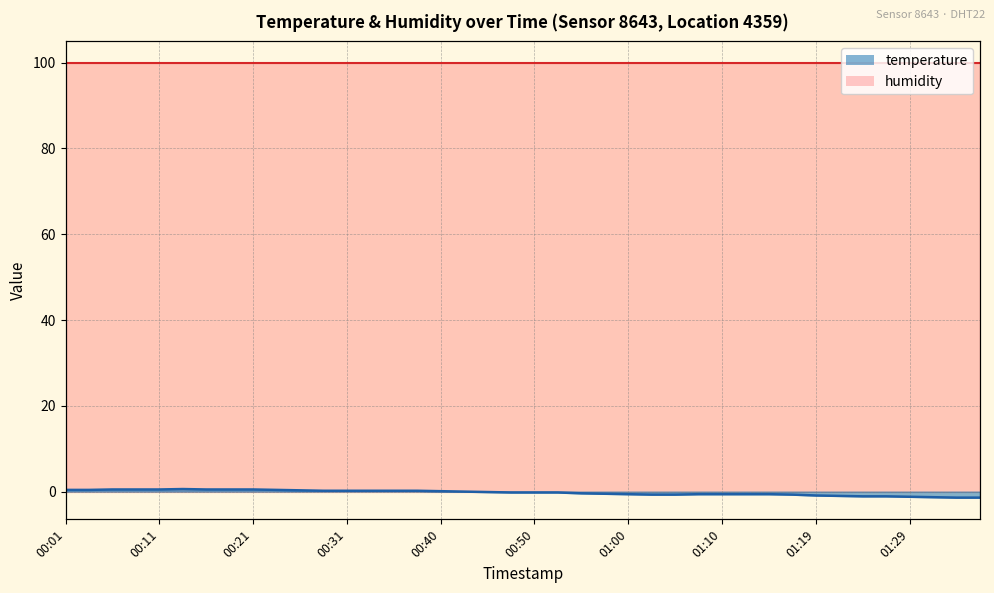

The value at 00:40 is 0.0. True or false?

False